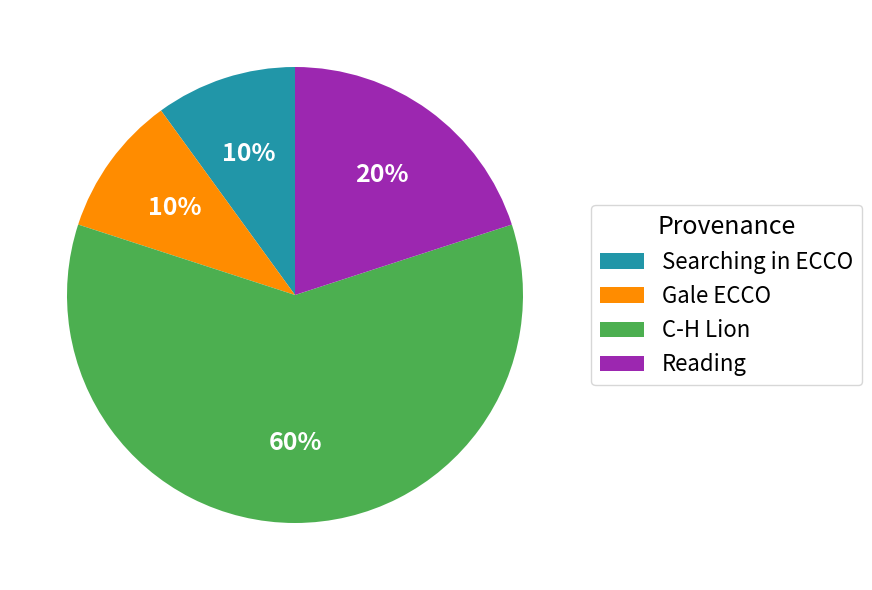

Do Searching in ECCO and Reading together represent more than half of the pie?

No